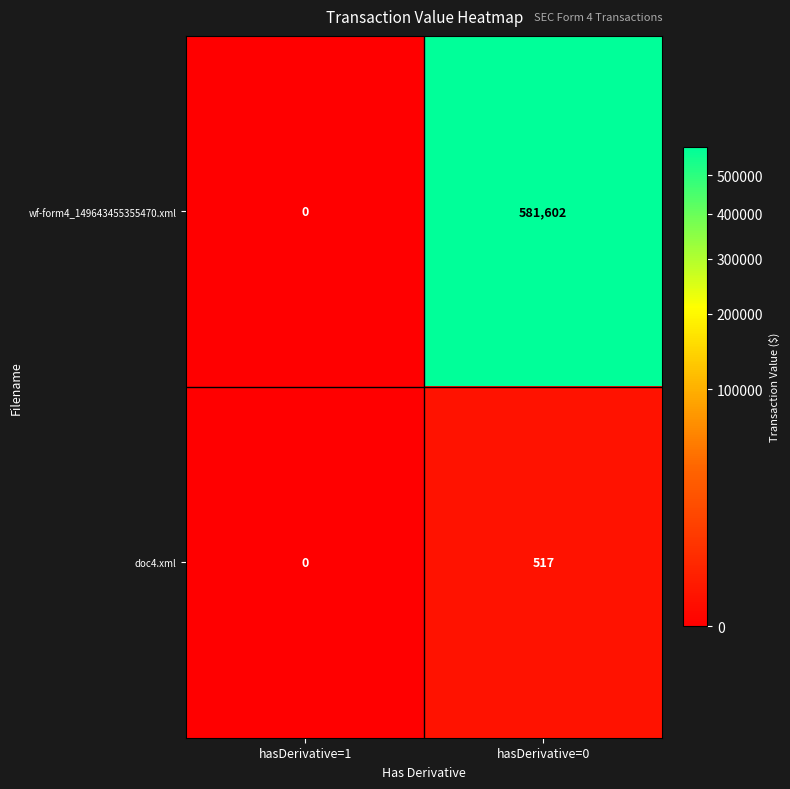

True or false: doc4.xml has a value of -292 at hasDerivative=1.

False